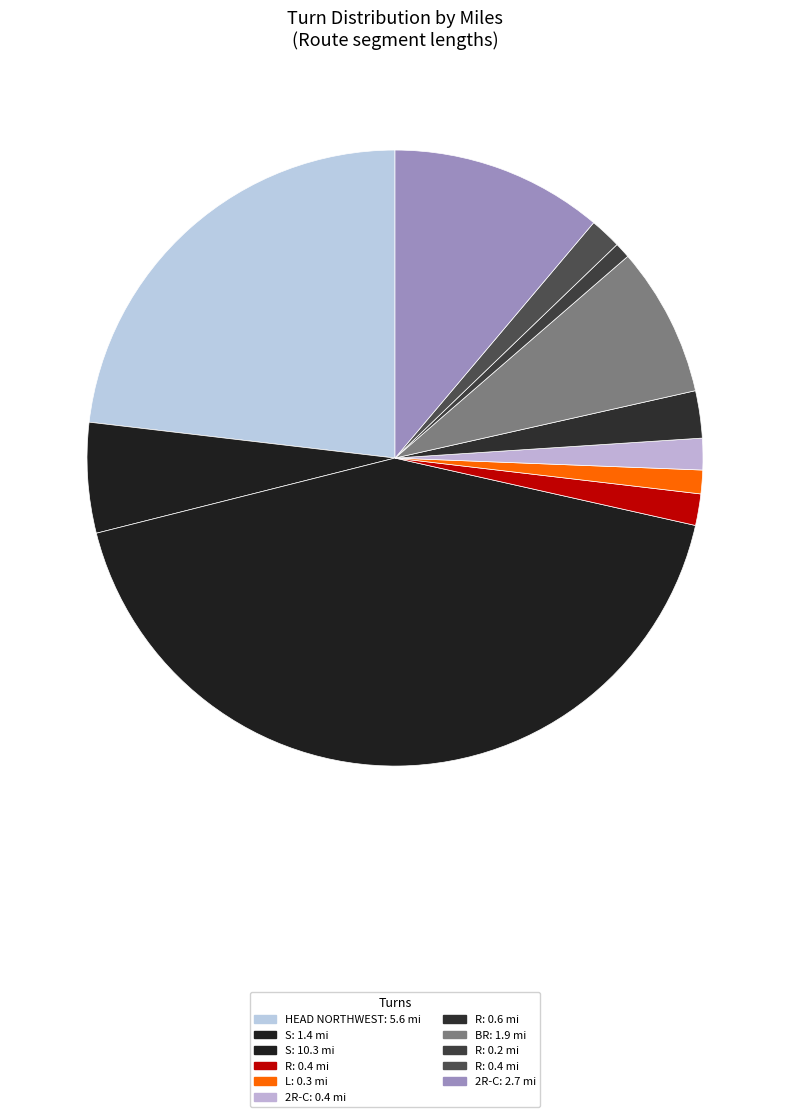

How many slices are in this pie chart?

11